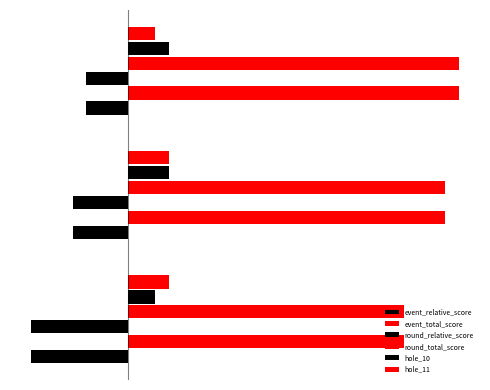

Are the bars grouped side by side (vs. stacked)?

Yes